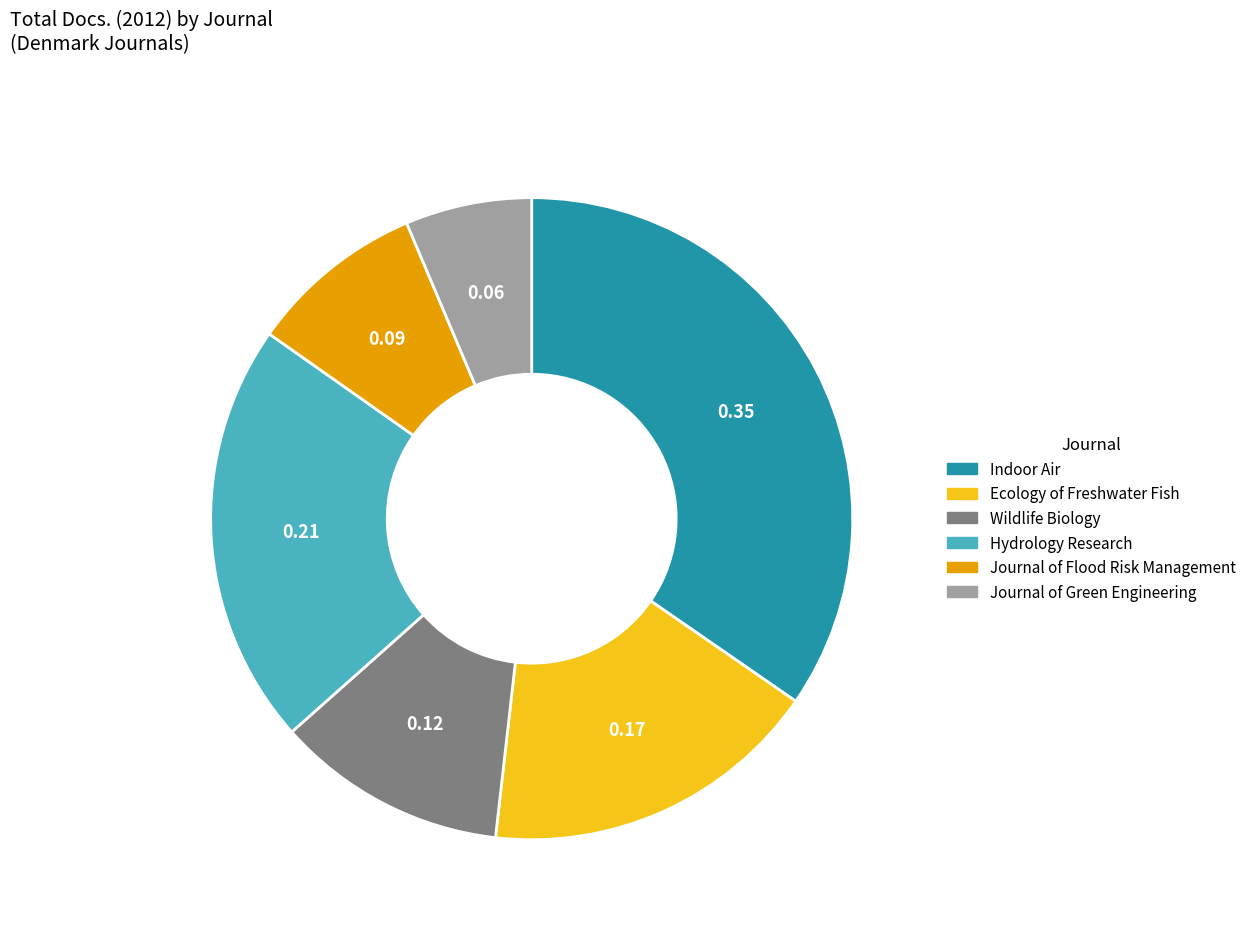

Does Wildlife Biology account for over 50% of the chart?

No